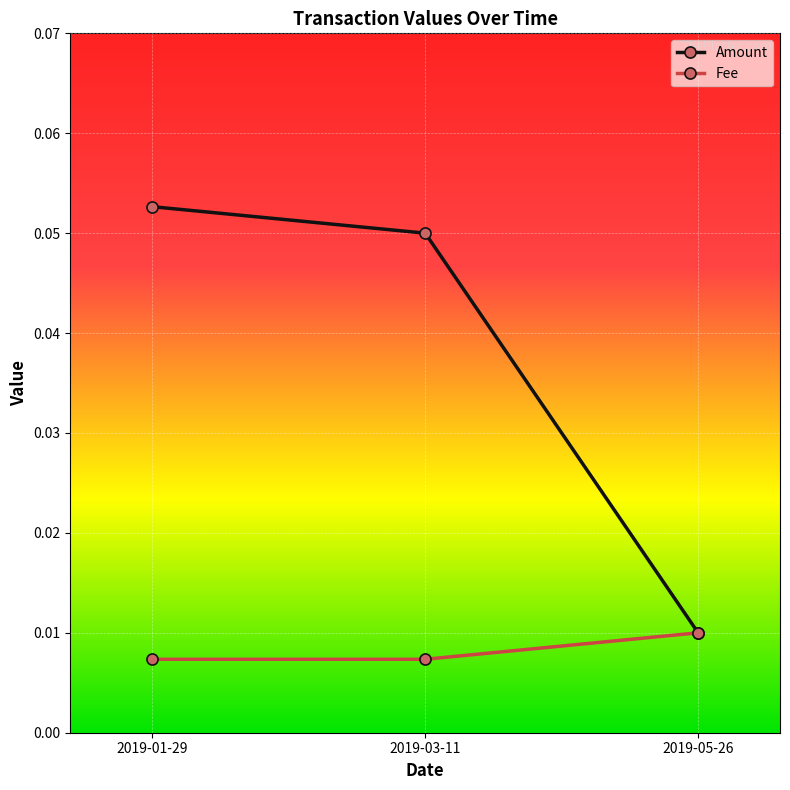

What are all the series names shown in the legend?

Amount, Fee